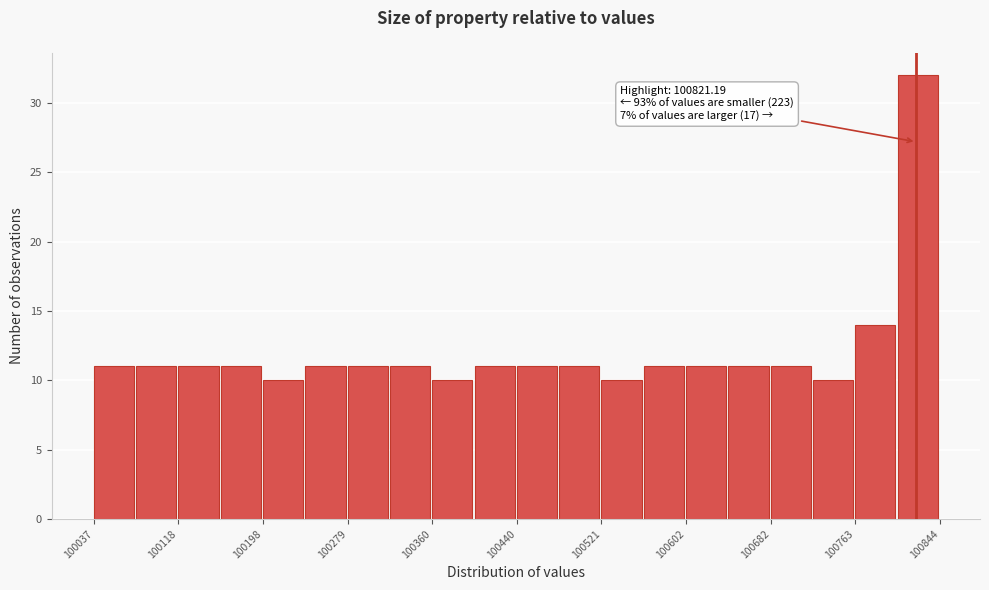

Which range on the x-axis has the tallest bar?

100800 to 100840